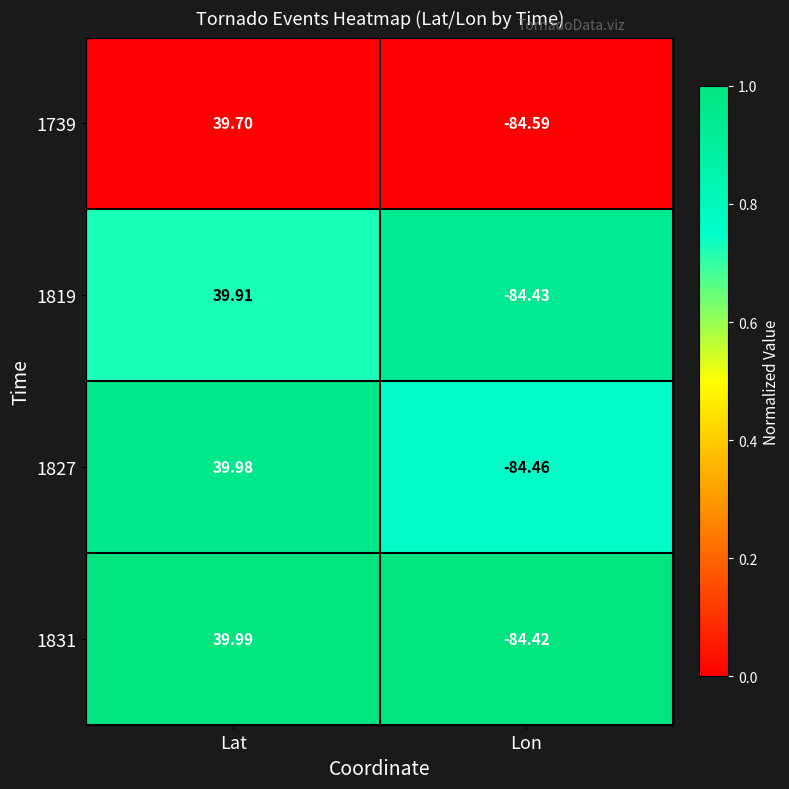

How many data points does each series have?

2